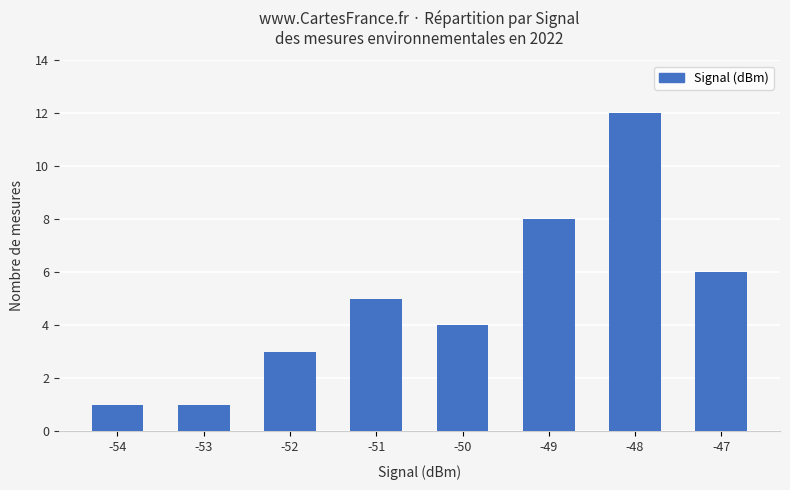

What is the ratio of the value at -47 to the value at -53?

6.0